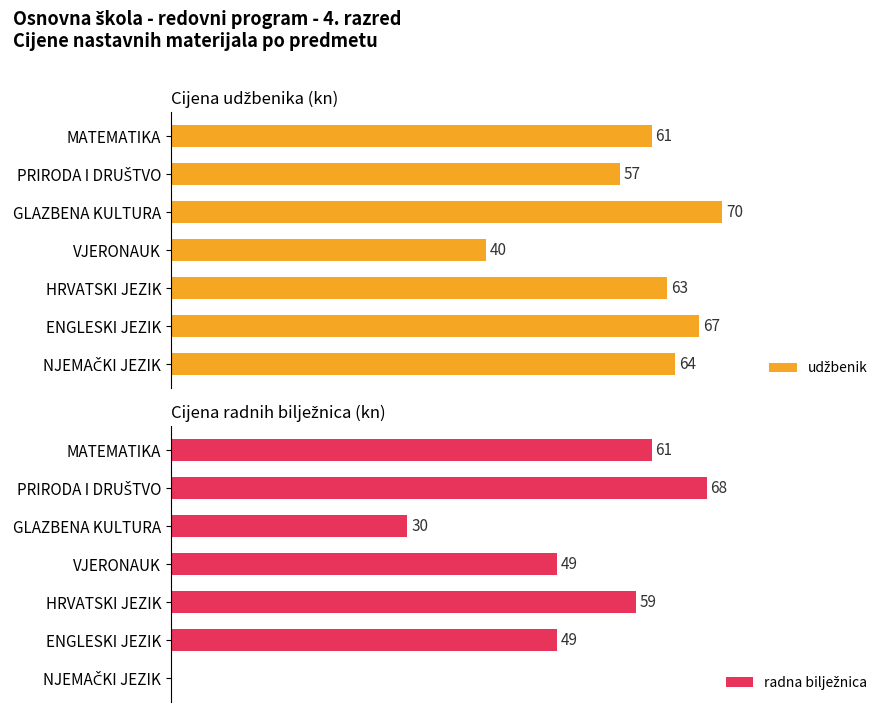

Reading right to left, transcribe all the data shown in this chart.

udžbenik: 64	67	63	40	70	57	61
radna bilježnica: 0	49	59	49	30	68	61